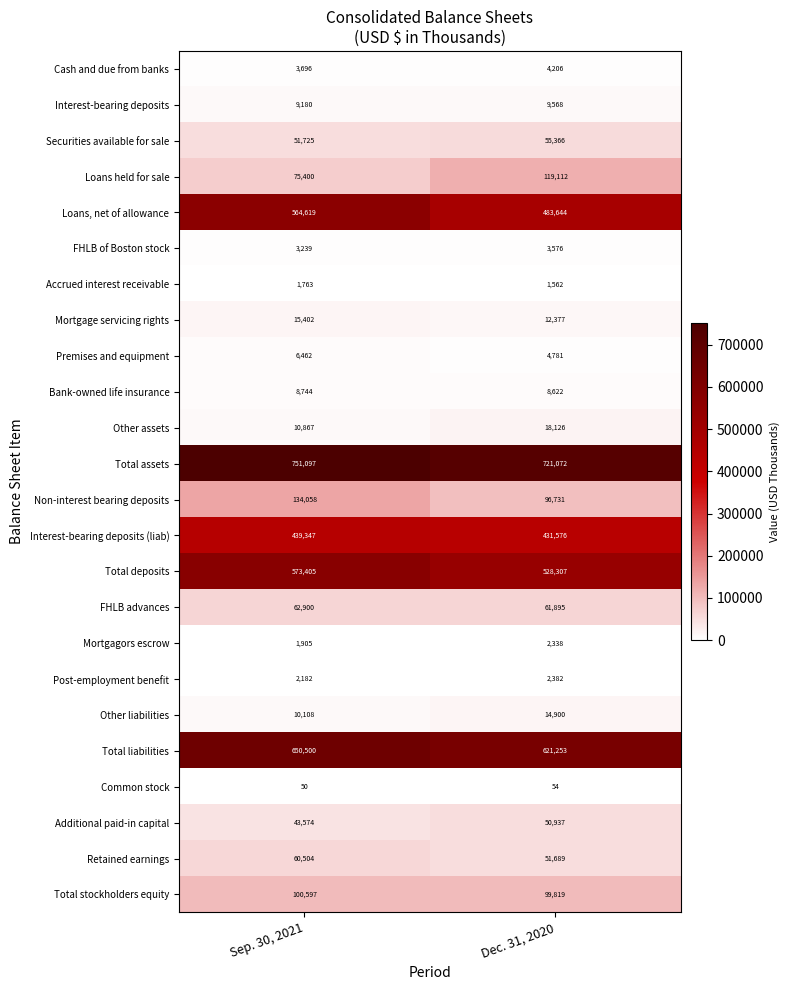

How many distinct data groups are displayed?

24